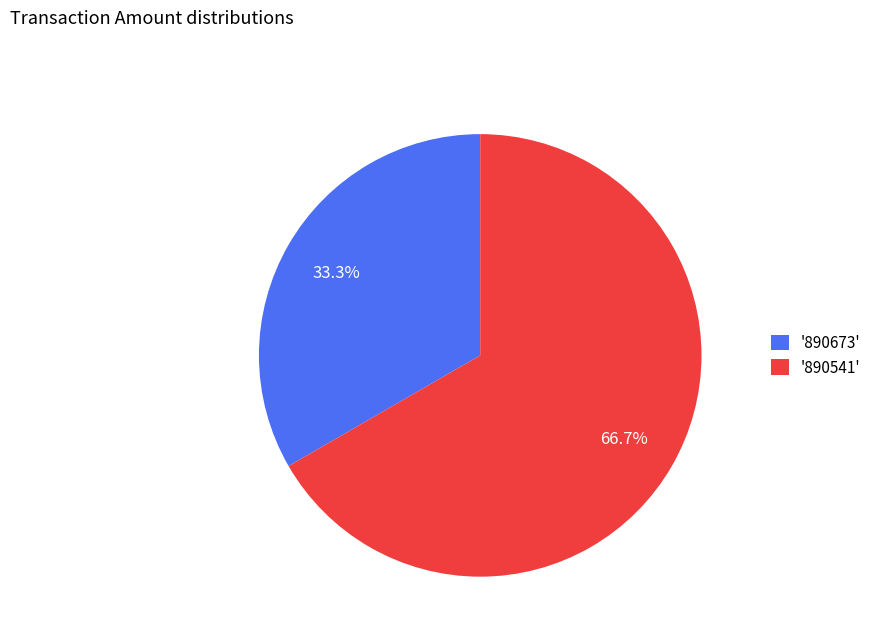

Rank the categories by value from highest to lowest.

'890541', '890673'